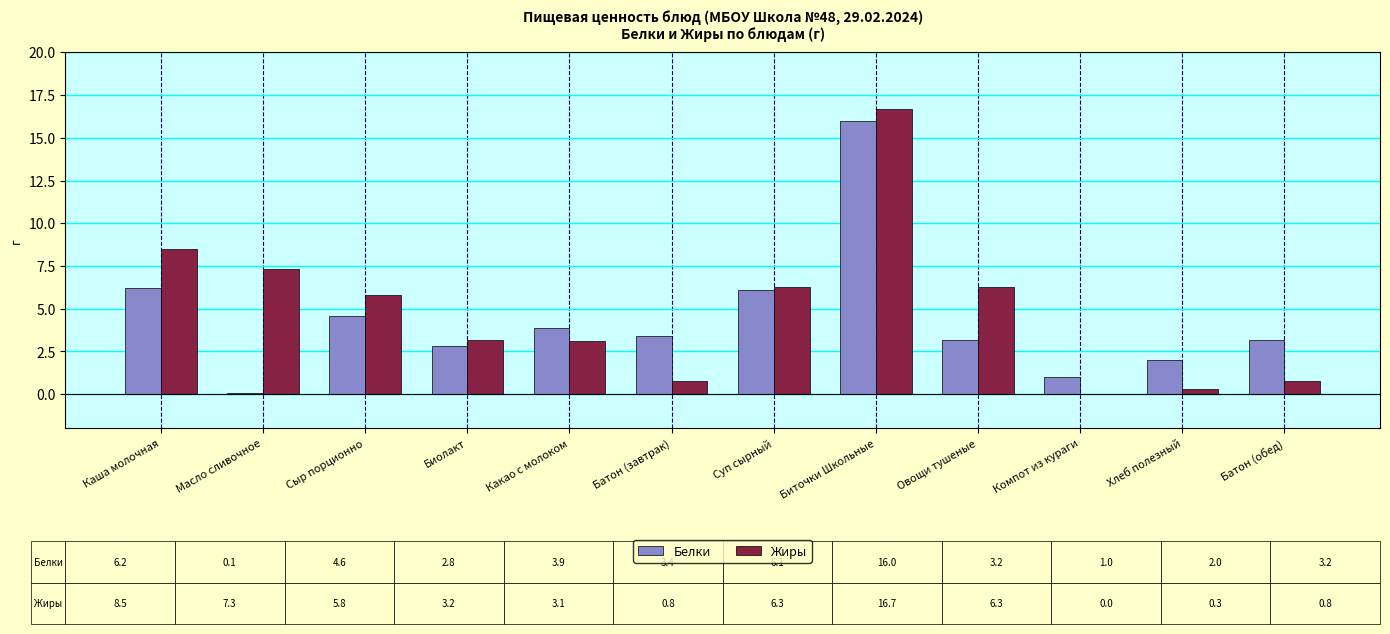

What is the total value across all series at Какао с молоком?

7.0